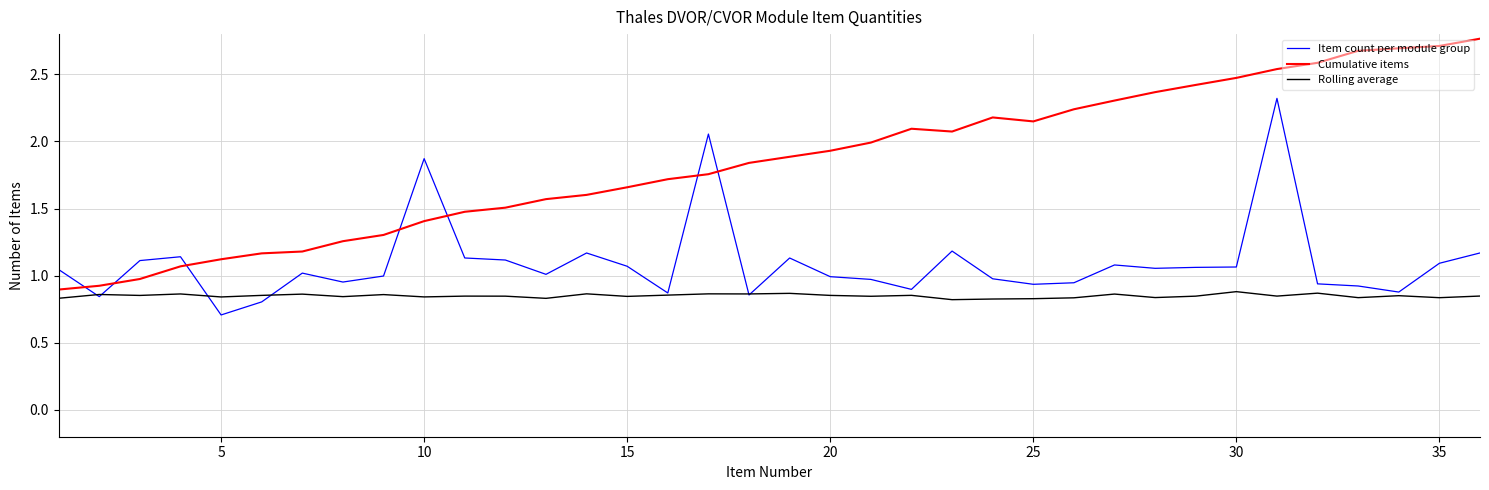

What is the lowest value of the Item count per module group series?

0.7